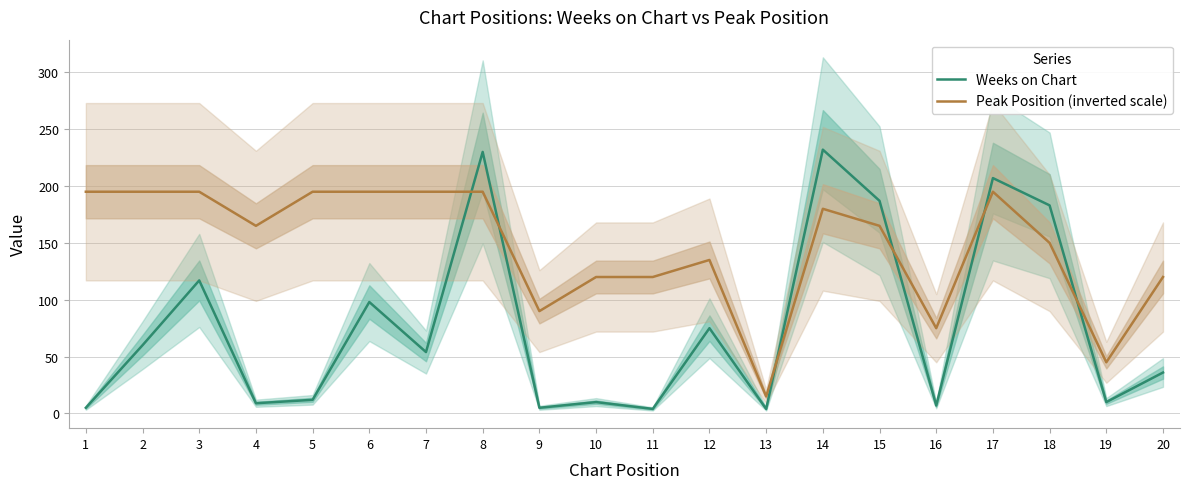

True or false: Peak Position (inverted scale) has a value of 90 at 9.

True